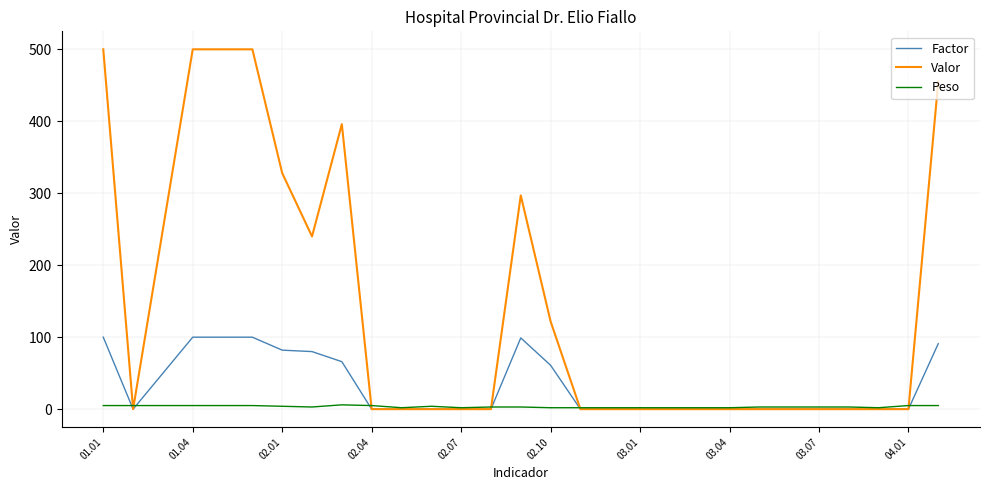

What are all the series names shown in the legend?

Factor, Valor, Peso